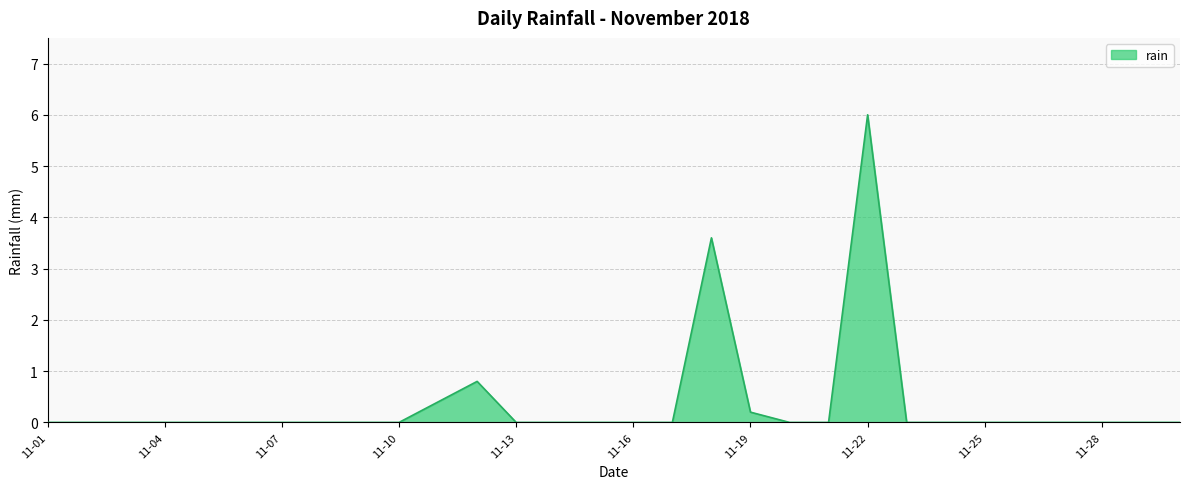

What is the maximum value shown in the chart?

6.0